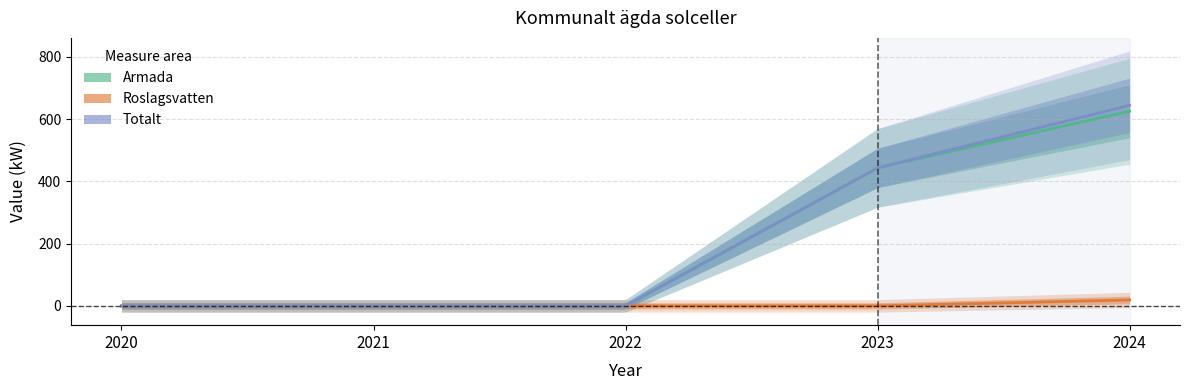

True or false: Roslagsvatten has more than 1 interior local peaks.

False